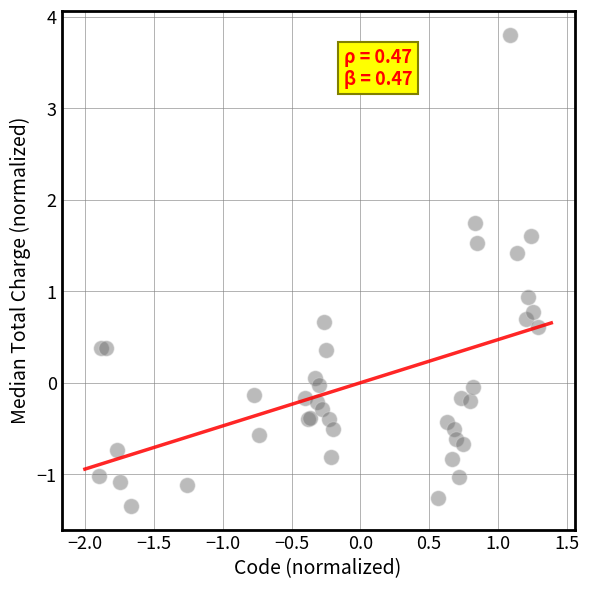

What Y value in the scatter plot is closest to 1?

0.9